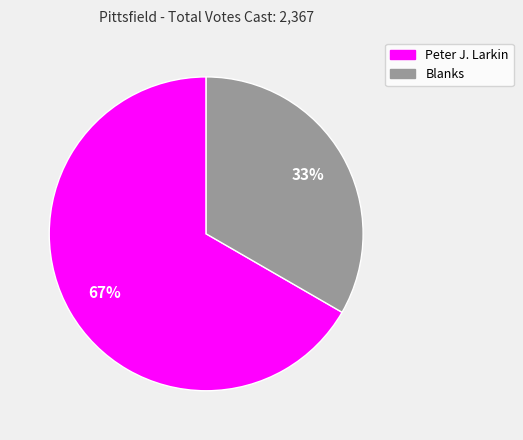

To the nearest percent, what is the average slice percentage?

50%